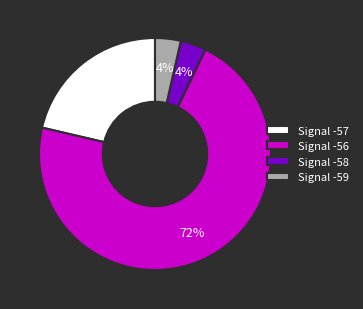

Count the number of slices in the pie.

4